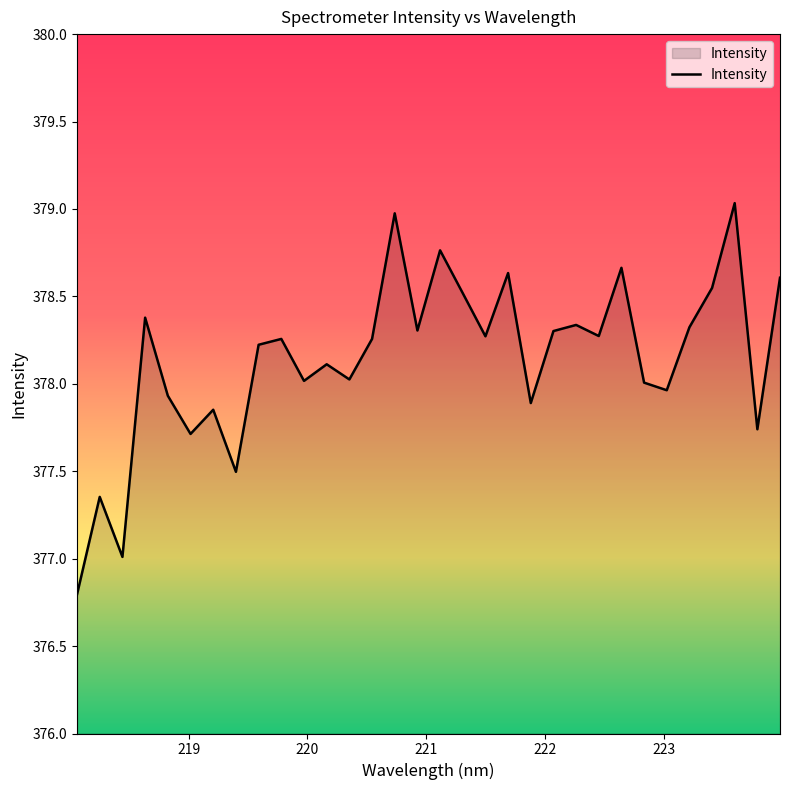

What is the greatest value displayed?

379.0